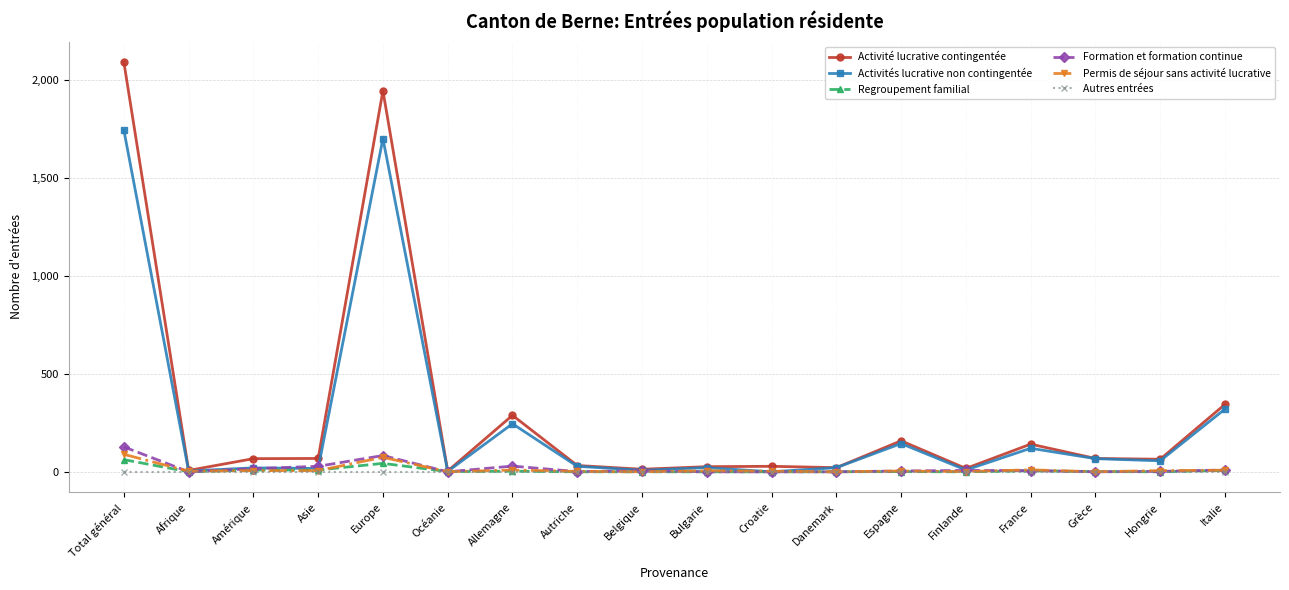

What is the label of the 6th point from the left?

Océanie